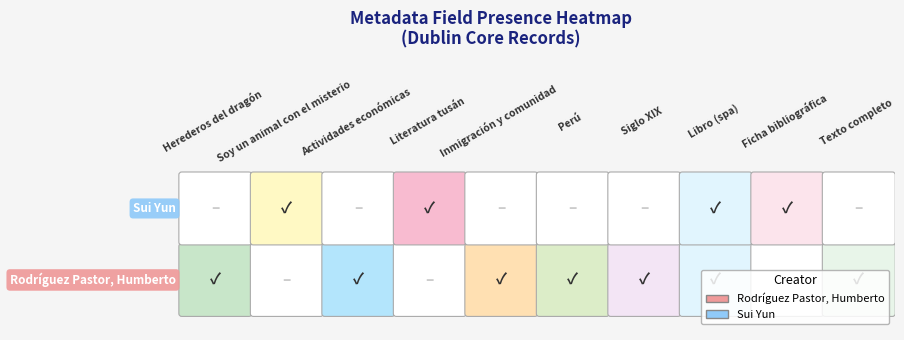

Is it true that Rodríguez Pastor, Humberto equals 0 at 1?

True